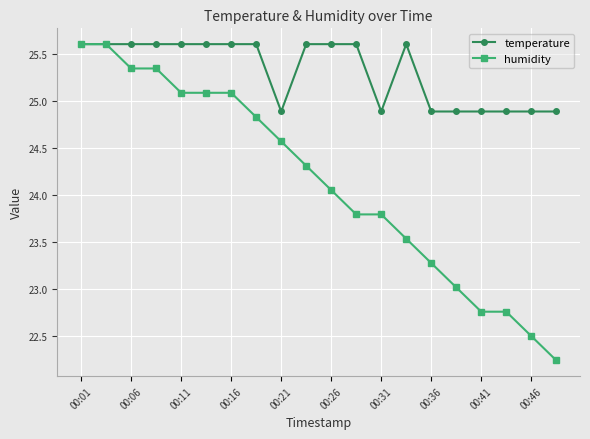

What is the greatest value displayed?

25.6